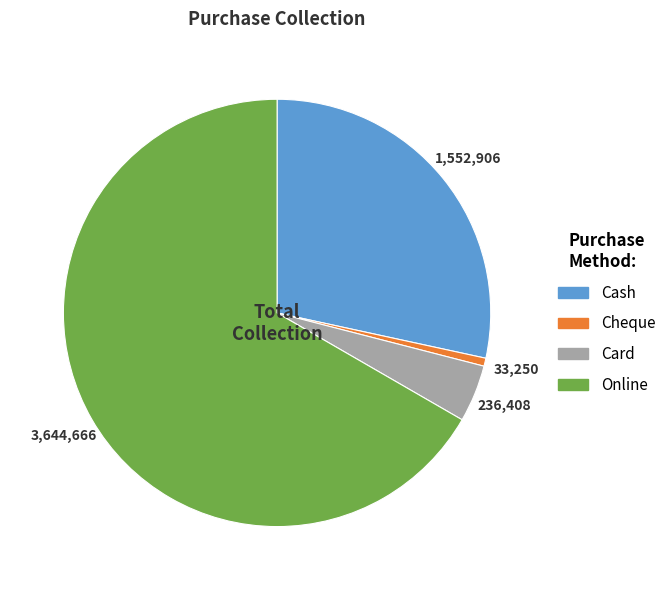

Which category has the biggest portion of the pie?

Online